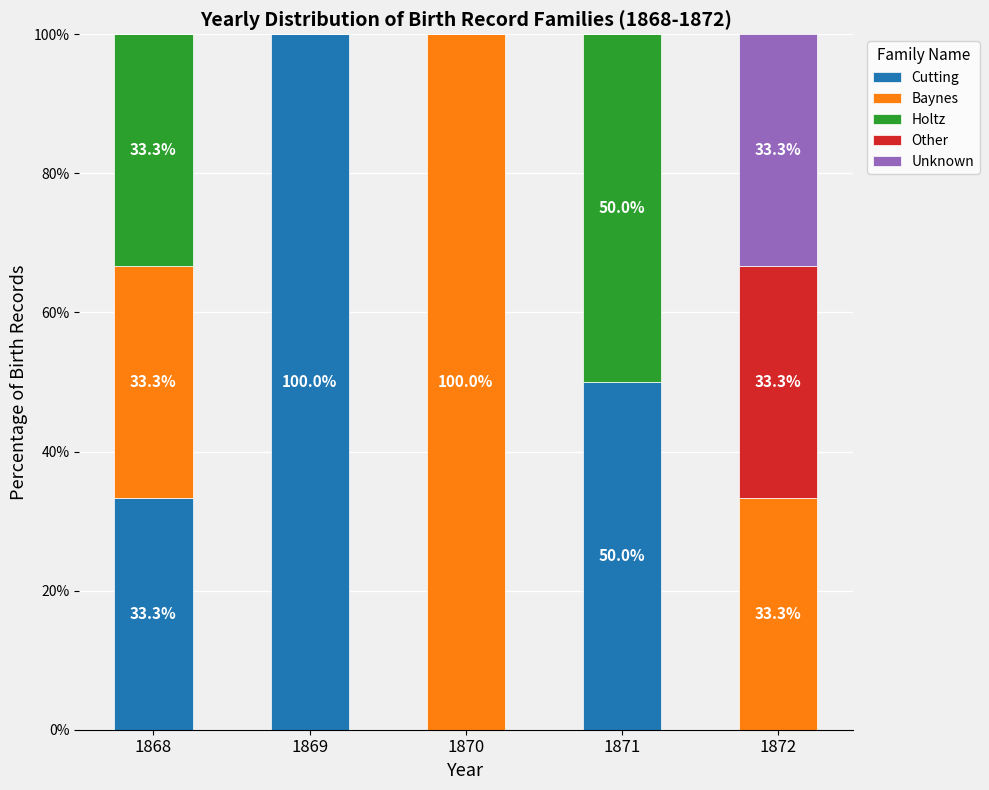

The value of Cutting at 1868 is 33.3. True or false?

True